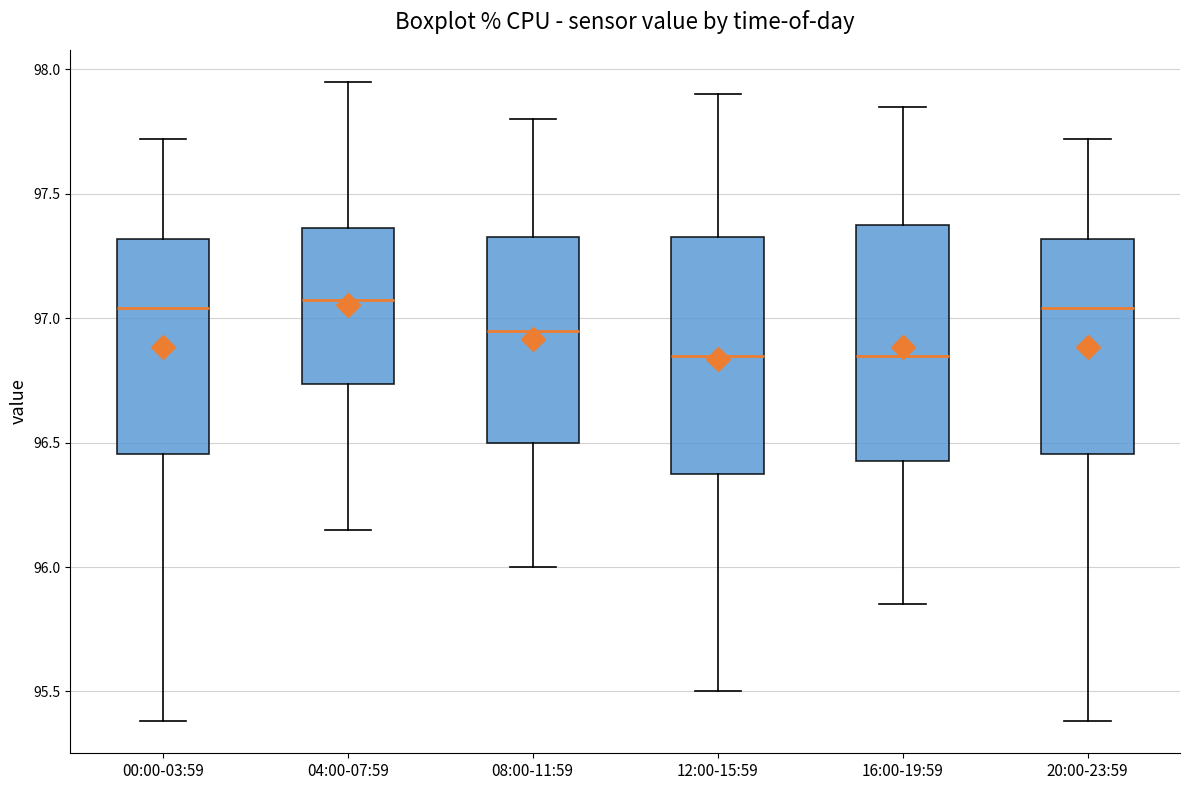

Reading left to right, read every box against the y-axis: the position of its median line, the range the box covers, and the ends of its whiskers. The values are not printed on the chart, so give them approximately, as read against the axis.

00:00-03:59: median 97.05, box 96.45 to 97.30, whiskers 95.40 to 97.70
04:00-07:59: median 97.10, box 96.75 to 97.35, whiskers 96.15 to 97.95
08:00-11:59: median 96.95, box 96.50 to 97.35, whiskers 96.00 to 97.80
12:00-15:59: median 96.85, box 96.40 to 97.35, whiskers 95.50 to 97.90
16:00-19:59: median 96.85, box 96.45 to 97.40, whiskers 95.85 to 97.85
20:00-23:59: median 97.05, box 96.45 to 97.30, whiskers 95.40 to 97.70